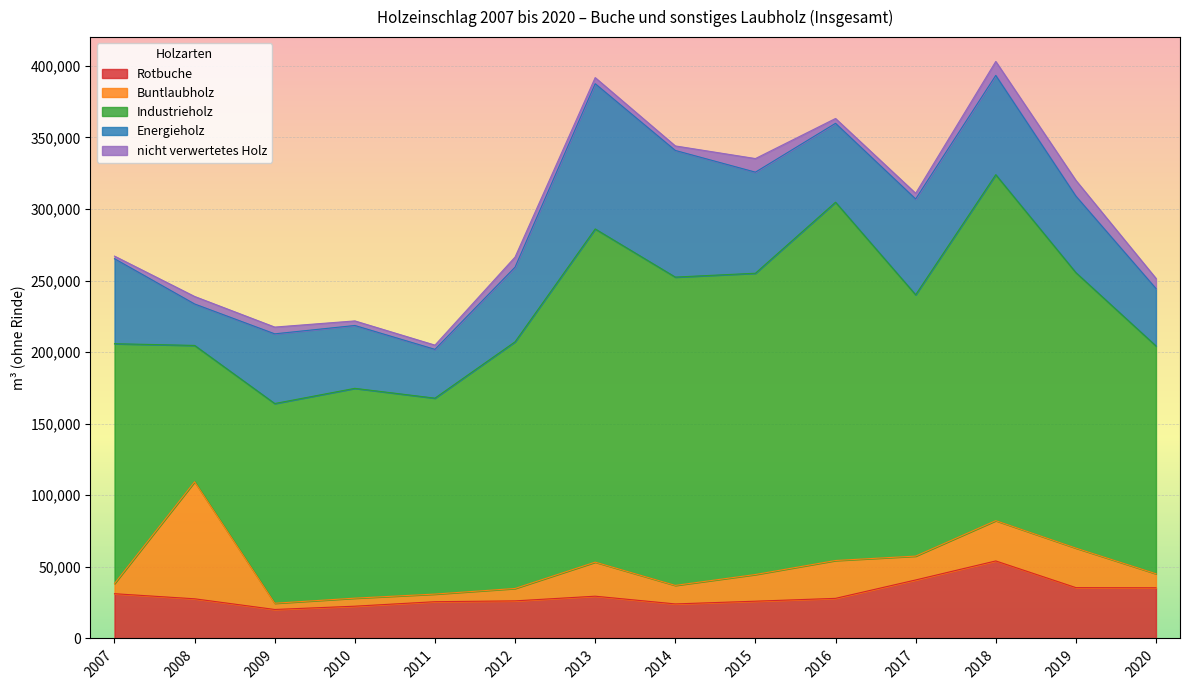

Between 2012 and 2018, which is larger?

2018